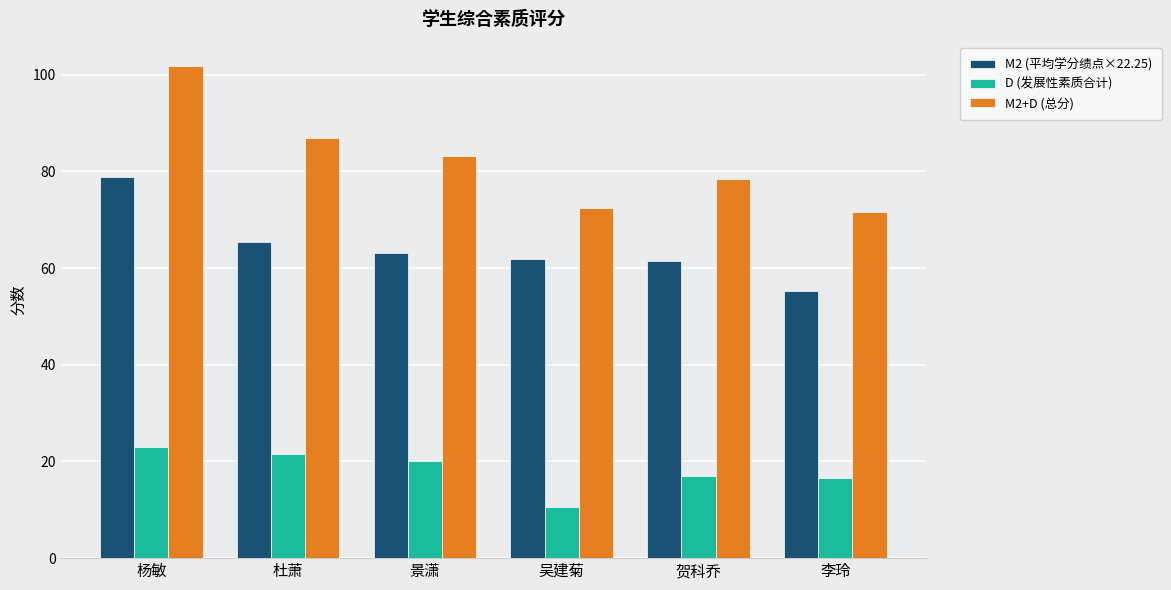

Which series has the largest range (max minus min)?

M2+D (总分)